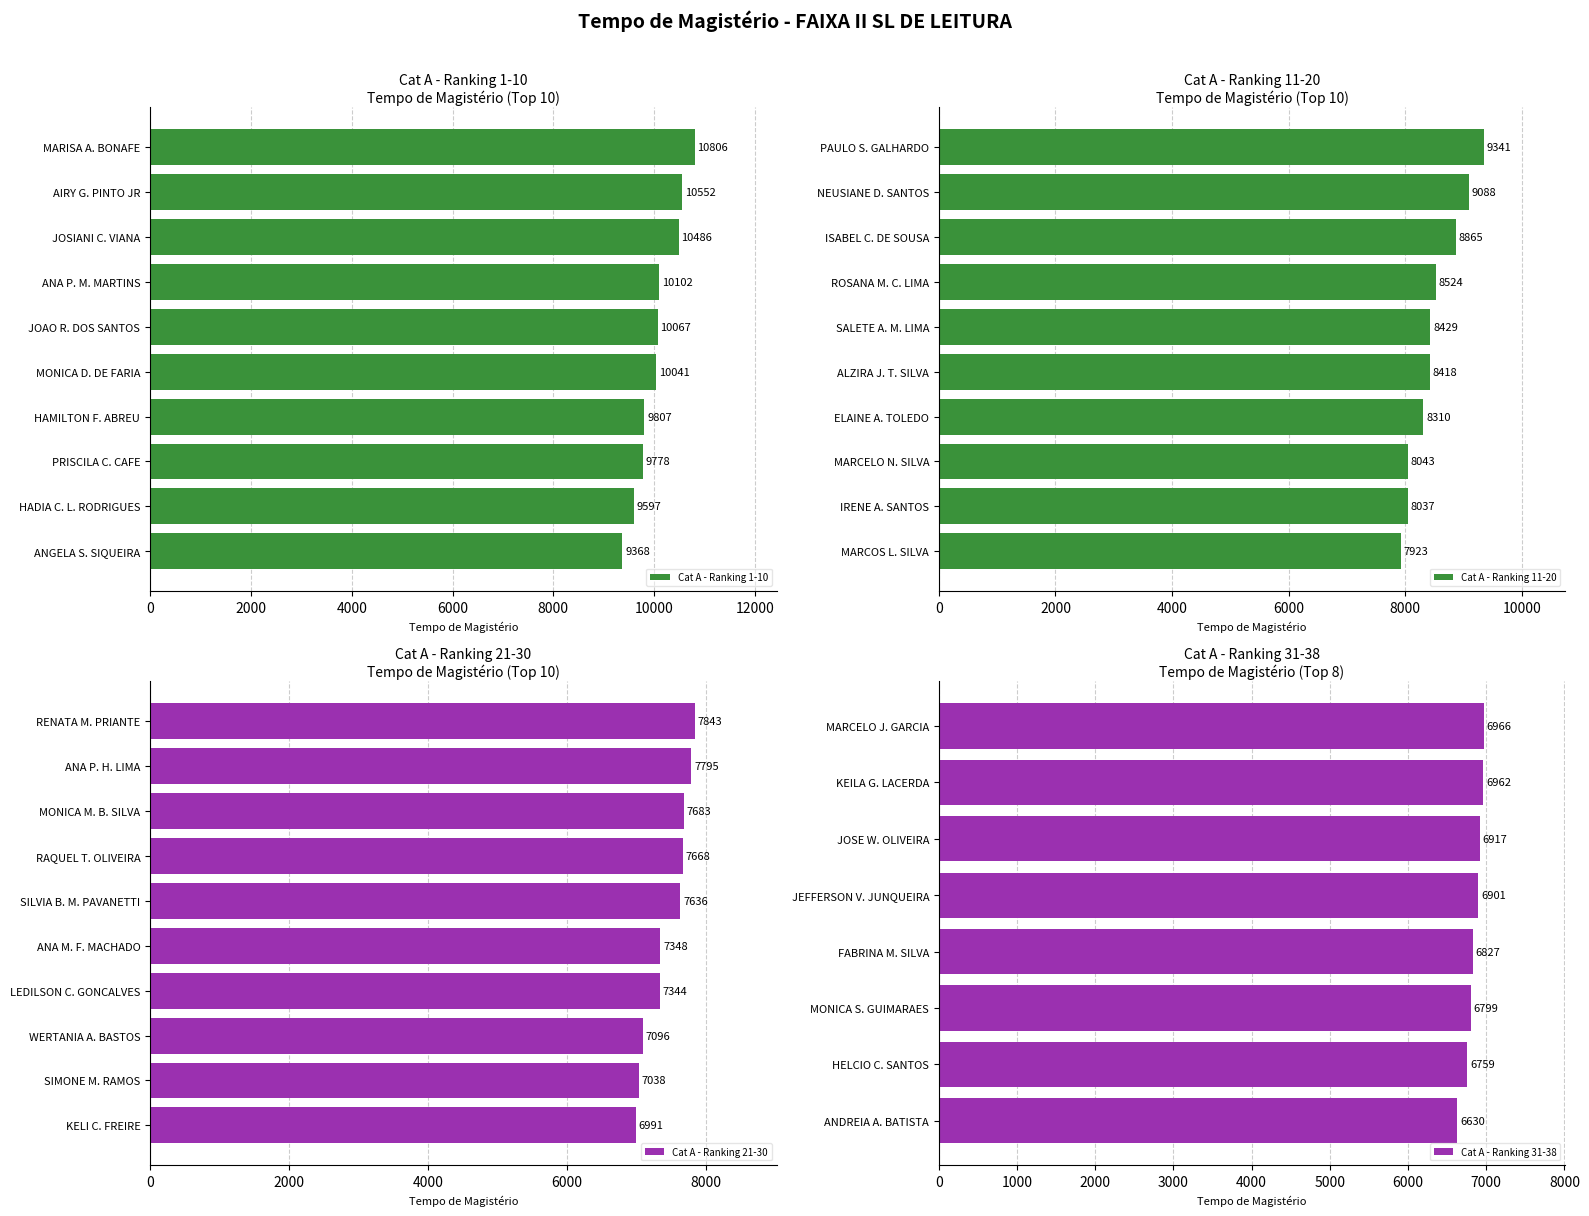

The Cat A - Ranking 1-10 series shows 9807 at HAMILTON F. ABREU. True or false?

True